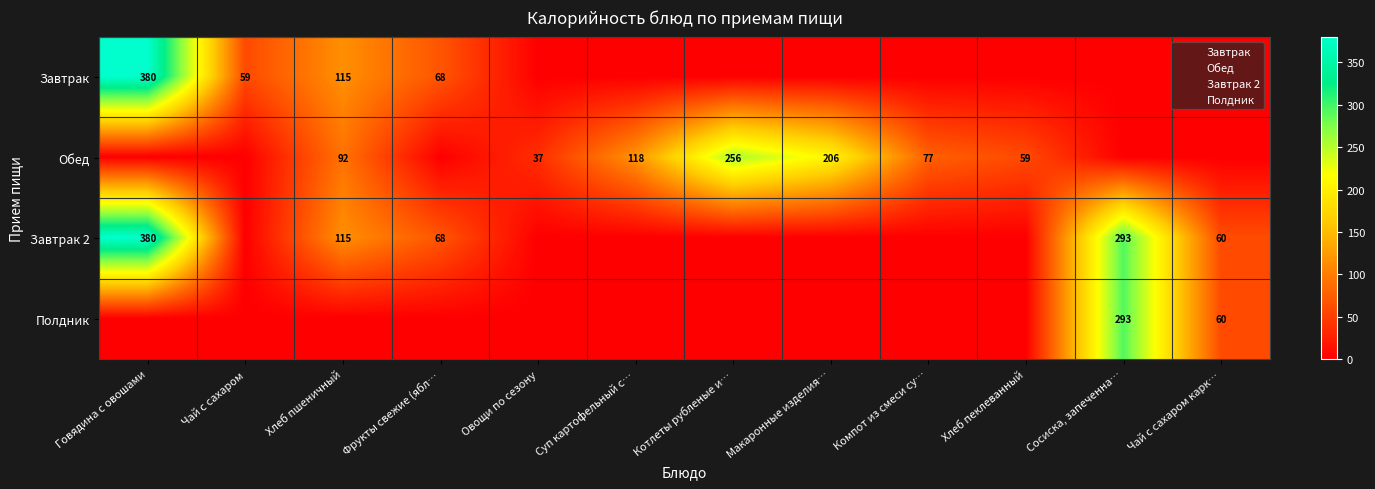

At which category is the sum across all series the highest?

Говядина с овошами